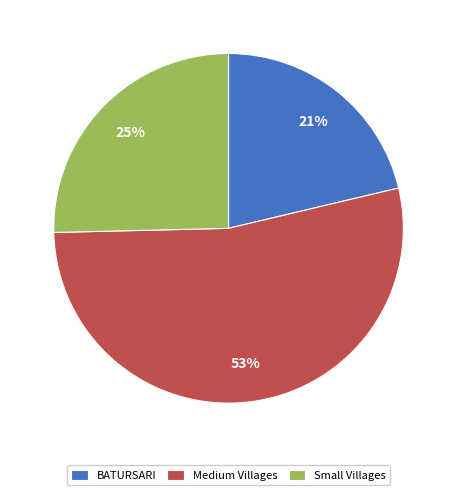

Which has a higher value, Small Villages or BATURSARI?

Small Villages